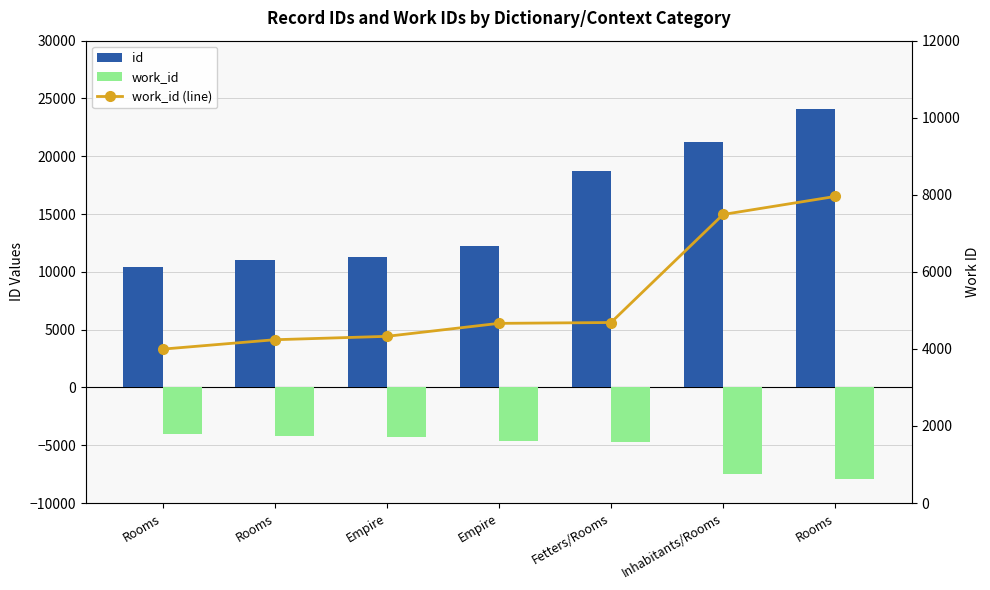

Is the value of id at Inhabitants/Rooms greater than the value of work_id at Empire?

Yes